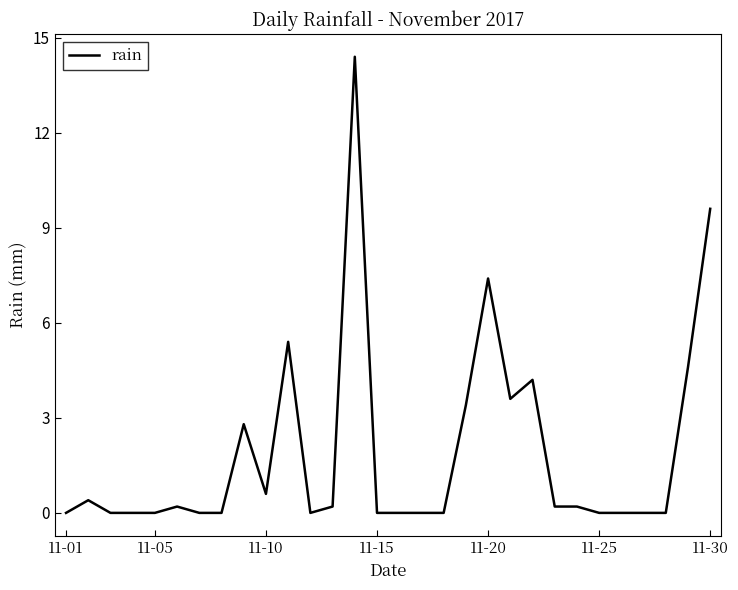

What is the maximum value shown in the chart?

14.4